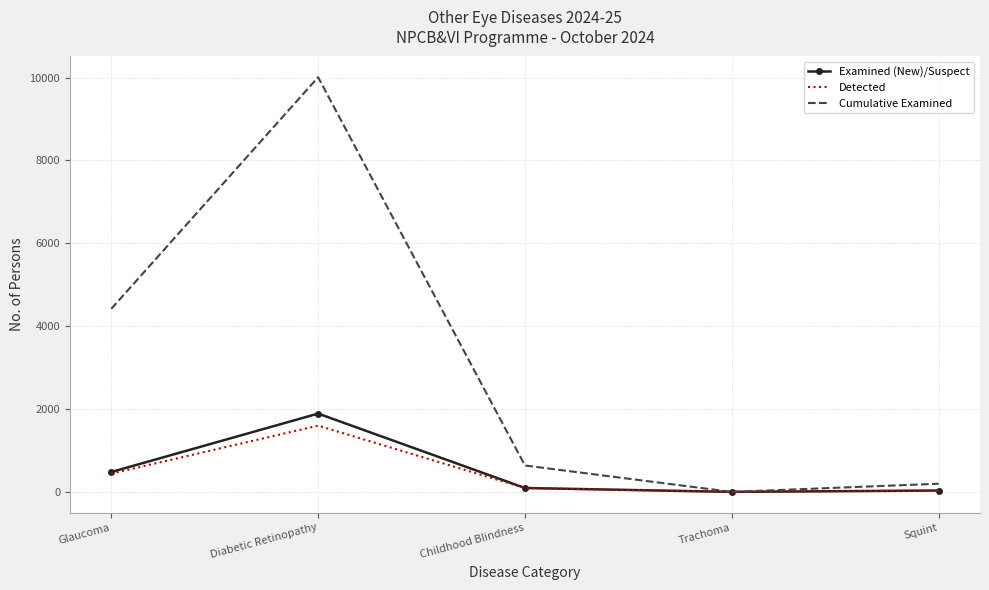

Which series has the largest total across all categories?

Cumulative Examined